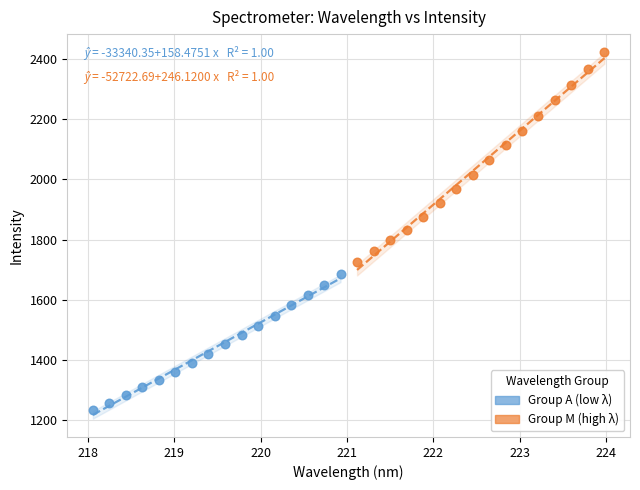

What are all the series names shown in the legend?

Group A (low λ), Group M (high λ)